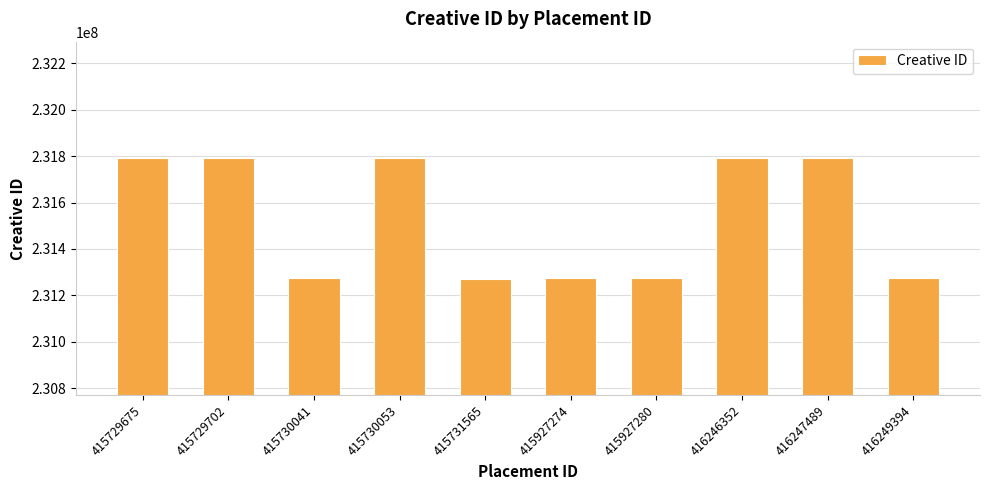

Are the bars grouped side by side (vs. stacked)?

No